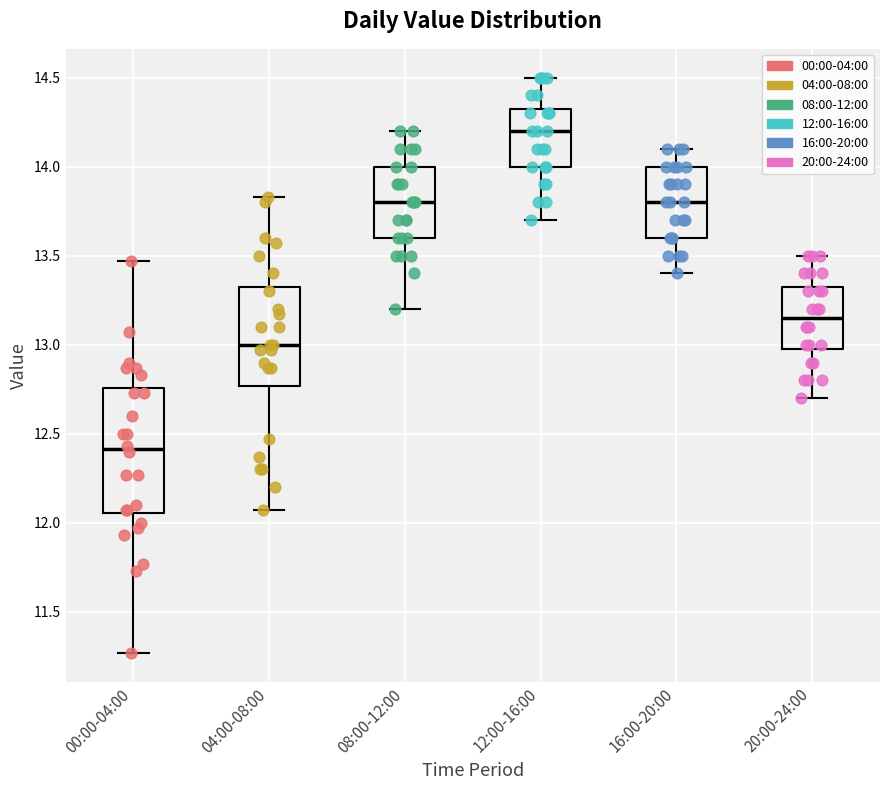

Comparing the boxes themselves (not the whiskers), which one is the tallest?

00:00-04:00